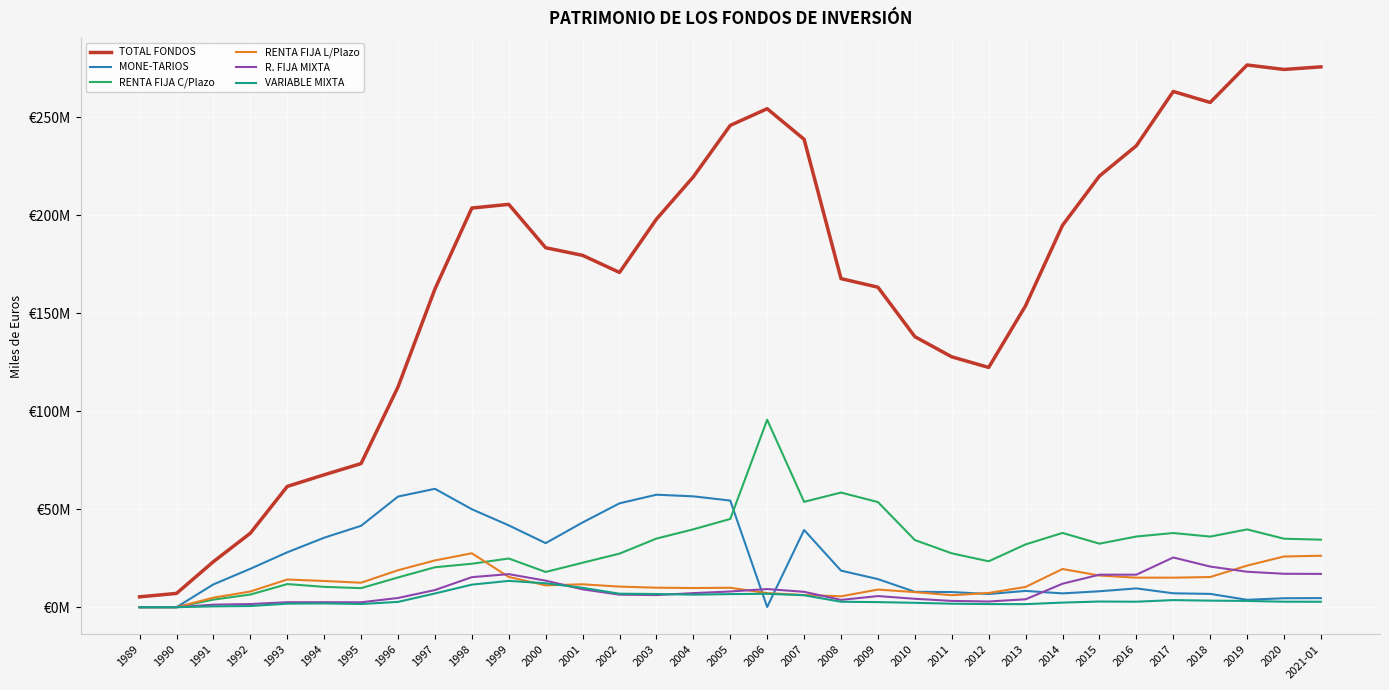

List the labels in order of TOTAL FONDOS value, smallest first.

1989, 1990, 1991, 1992, 1993, 1994, 1995, 1996, 2012, 2011, 2010, 2013, 1997, 2009, 2008, 2002, 2001, 2000, 2014, 2003, 1998, 1999, 2004, 2015, 2016, 2007, 2005, 2006, 2018, 2017, 2020, 2021-01, 2019